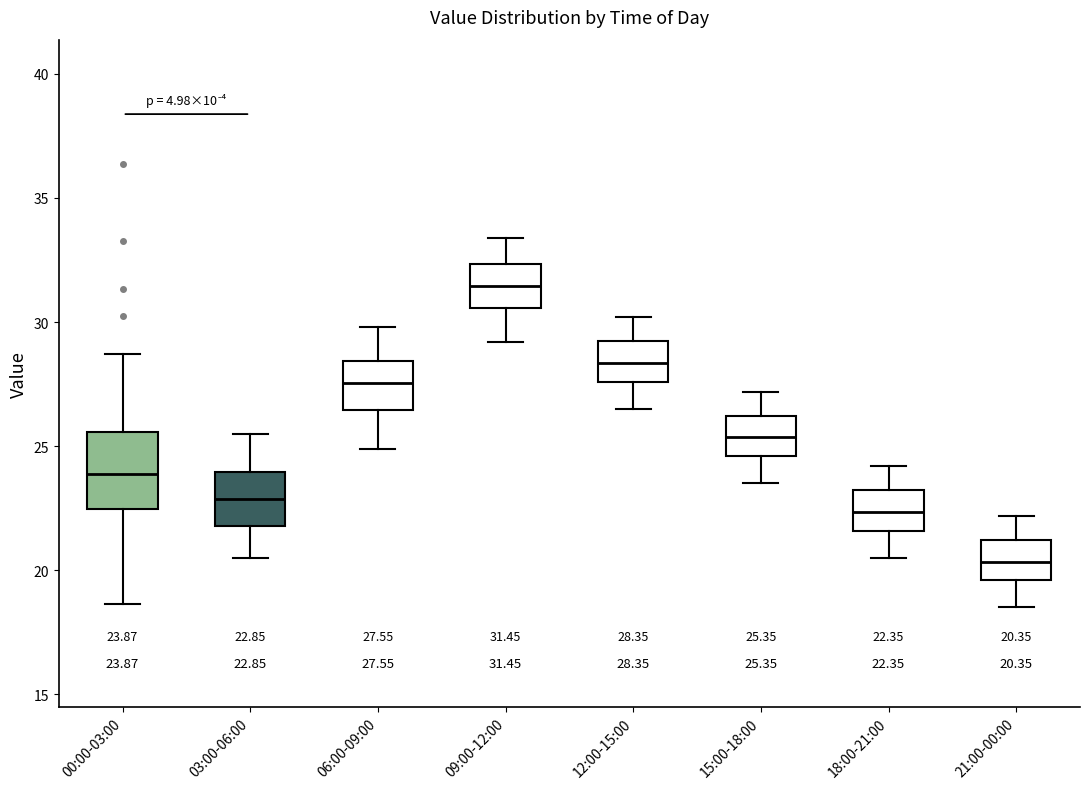

Comparing the boxes themselves (not the whiskers), which one is the tallest?

00:00-03:00